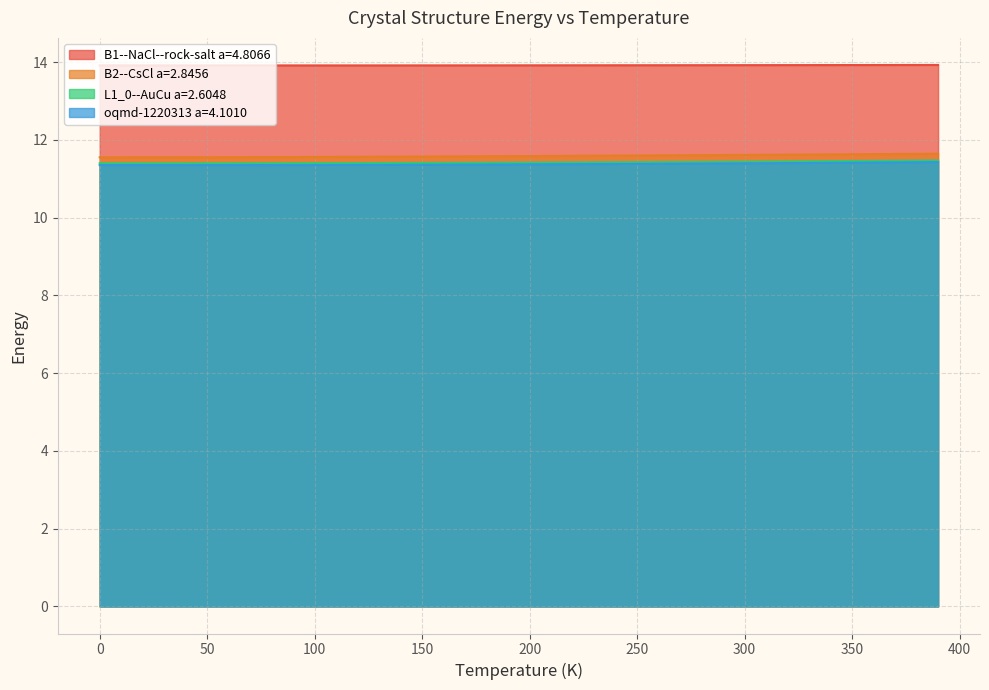

What is the value of the B2--CsCl a=2.8456 point at the 10th from the left?

11.6